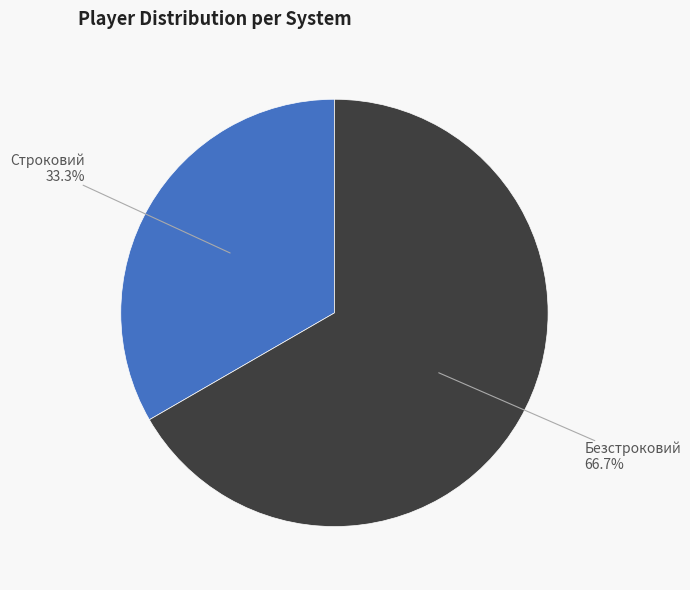

Between Безстроковий and Строковий, which is larger?

Безстроковий